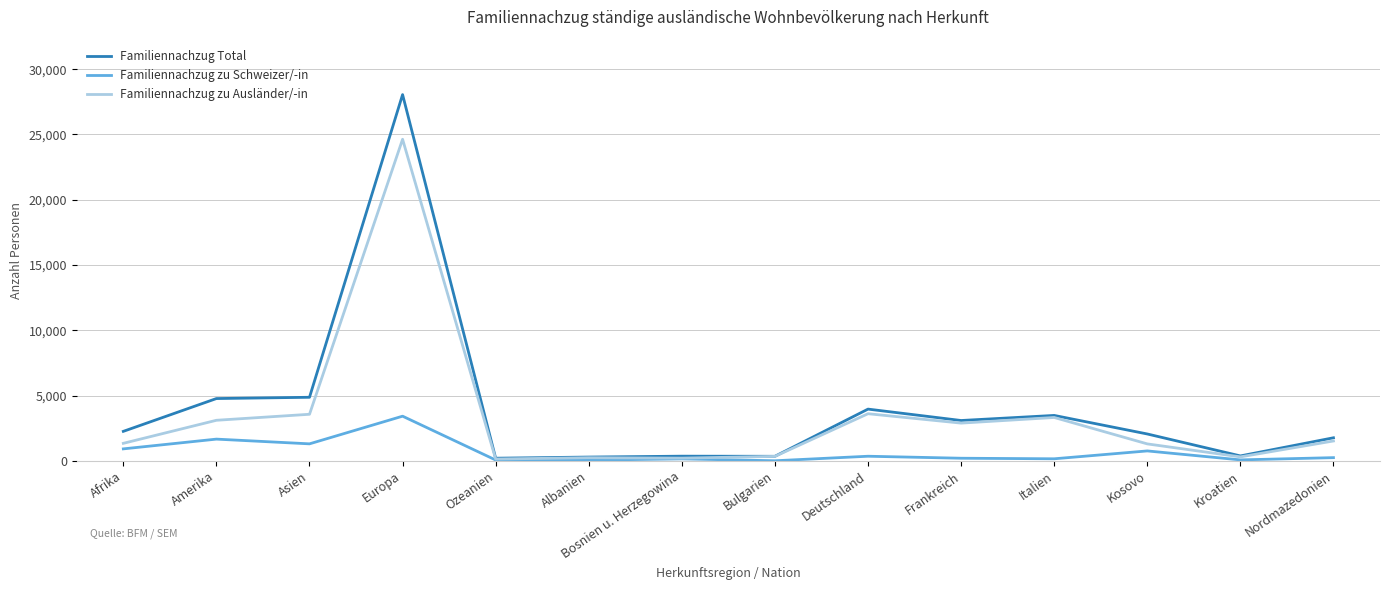

Is it true that Familiennachzug zu Schweizer/-in equals 3421 at Europa?

True